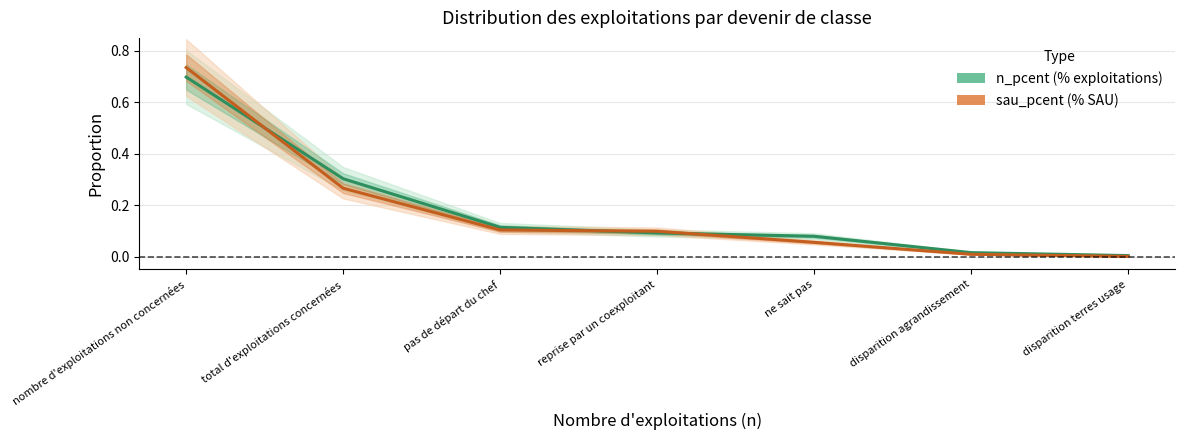

What is the maximum value for sau_pcent?

0.7